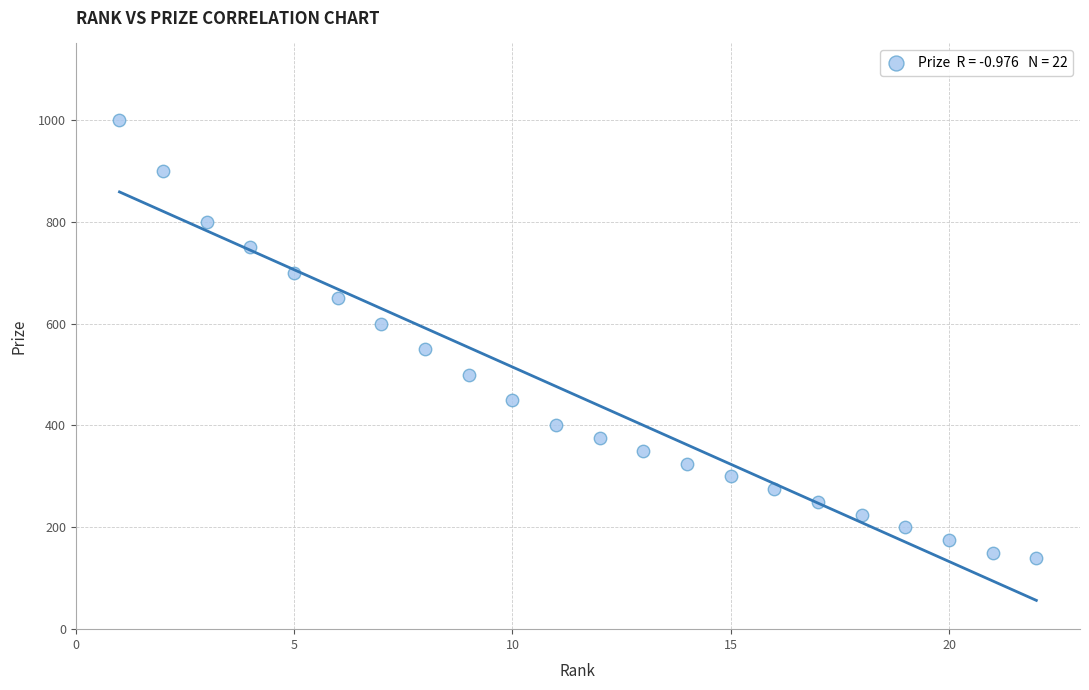

What is the range of Y values (max minus min)?

860